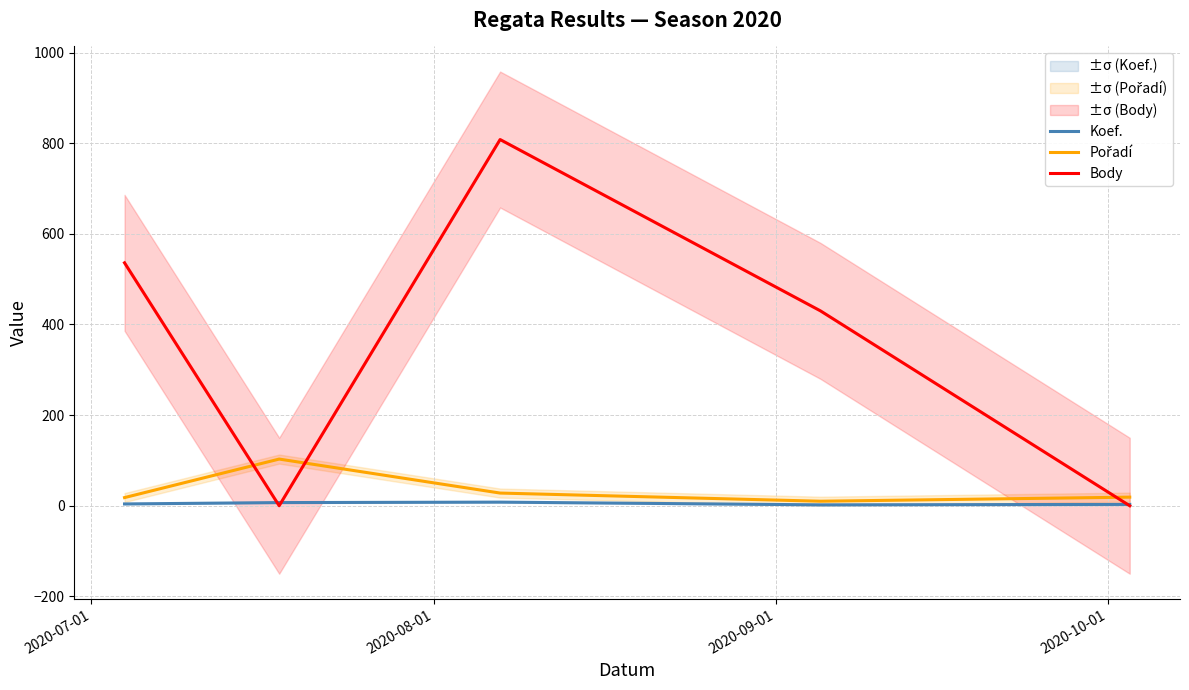

How many categories are shown in the chart?

5